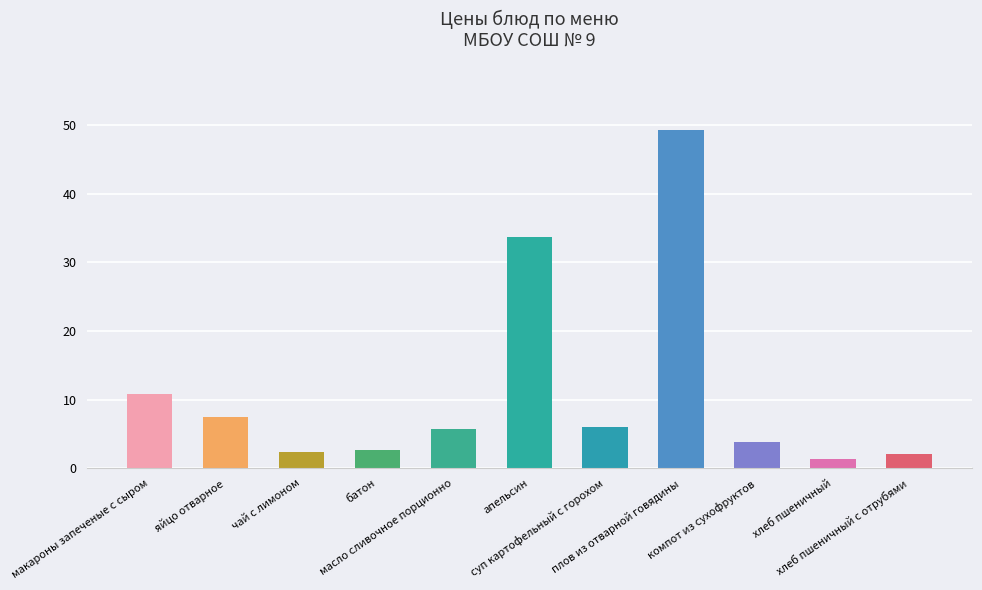

How many categories are shown in the chart?

11